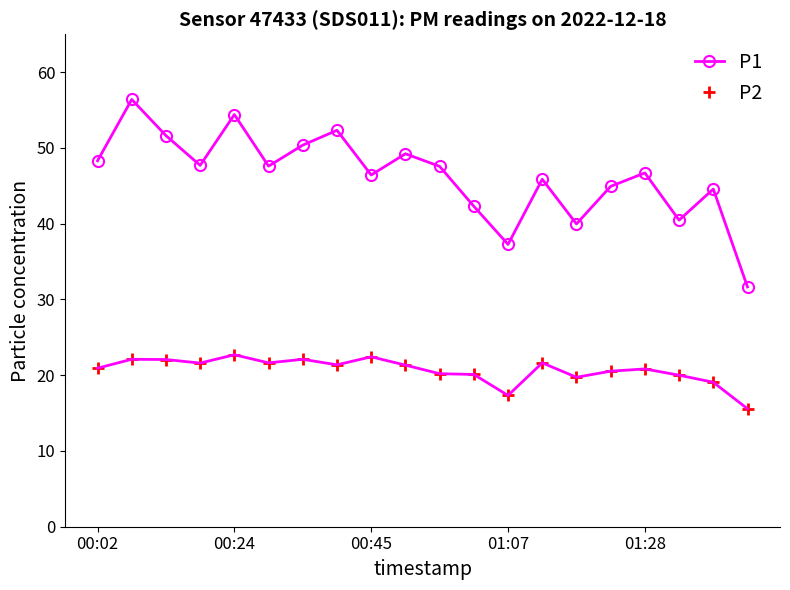

List the series in order of their peak value, highest first.

P1, P2